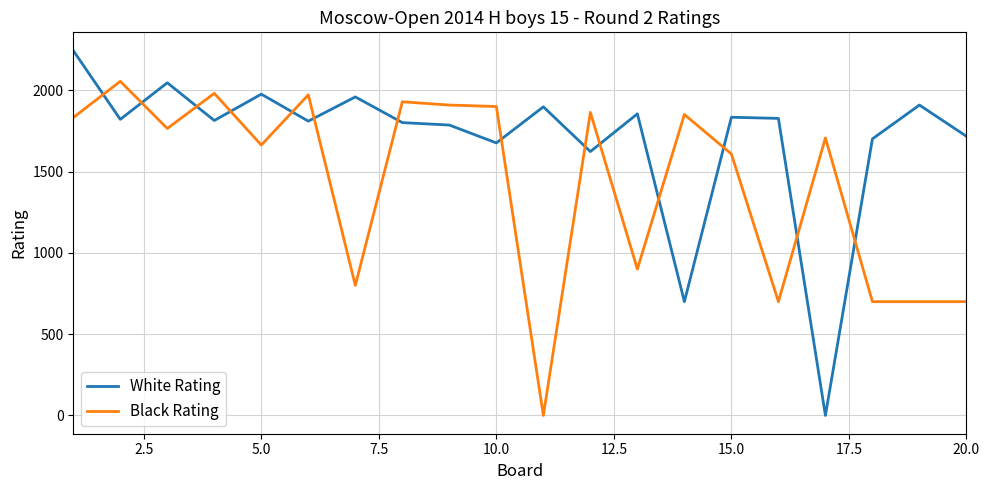

How many intersections are there between White Rating and Black Rating?

14